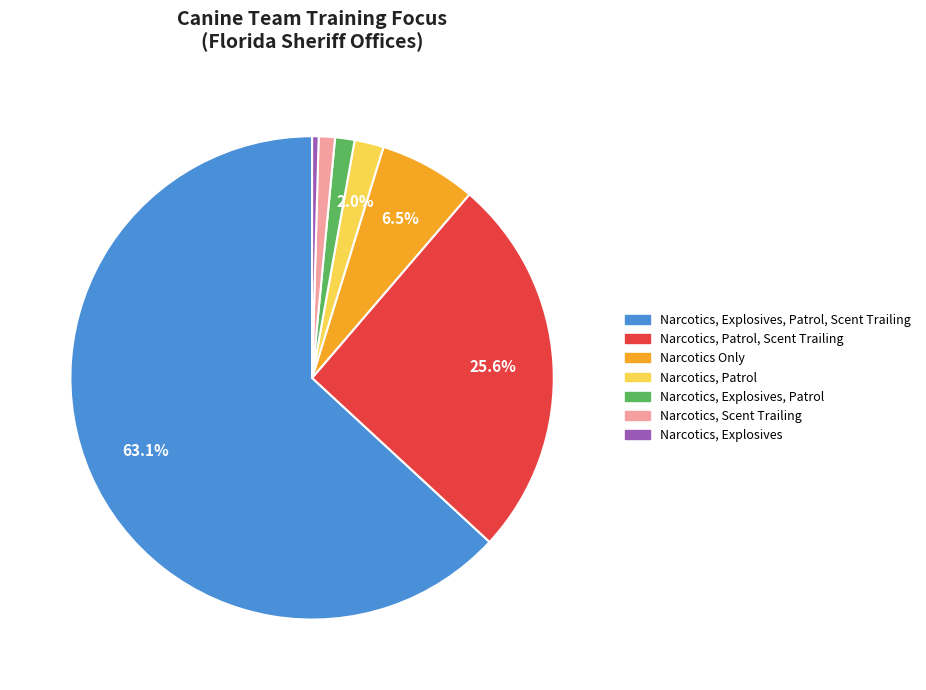

True or false: Narcotics, Scent Trailing accounts for 11% of the total.

False